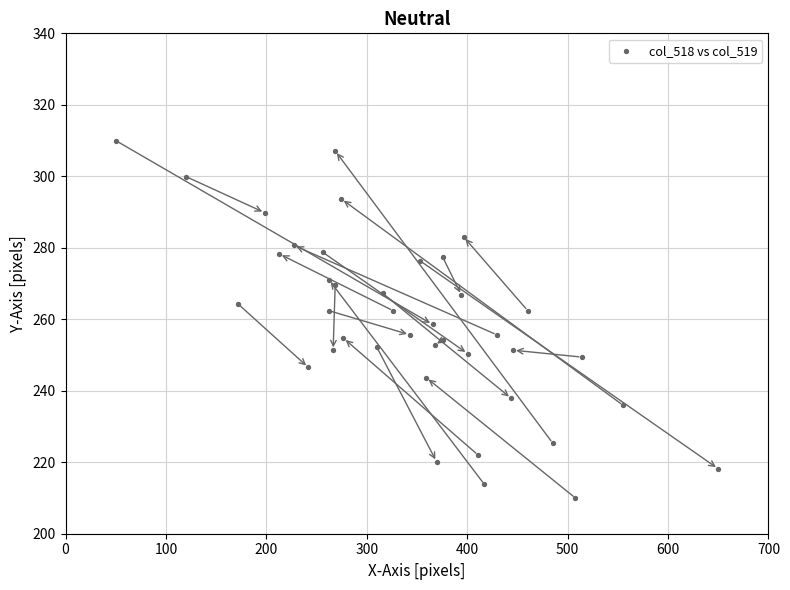

What is the range of X values (max minus min)?

600.0